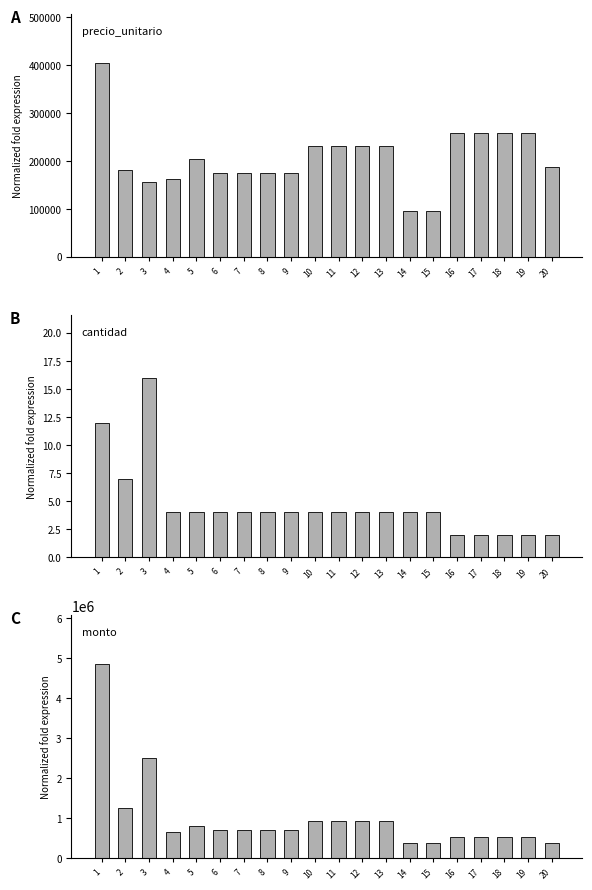

What is the value of the precio_unitario bar at the 8th from the left?

175500